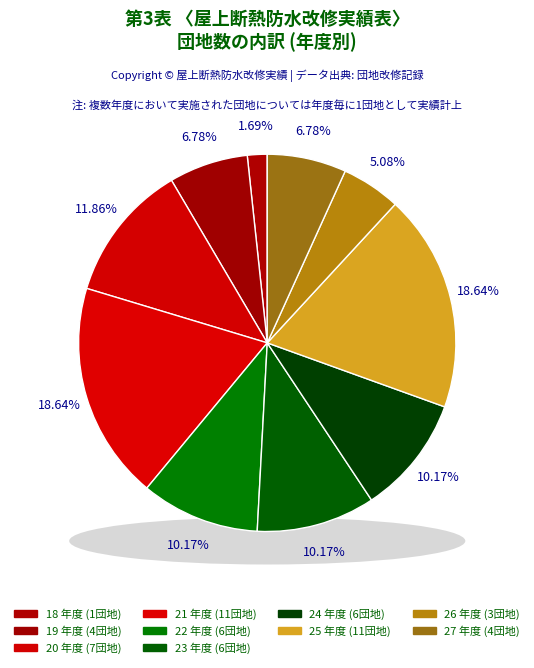

Which category has the biggest portion of the pie?

21